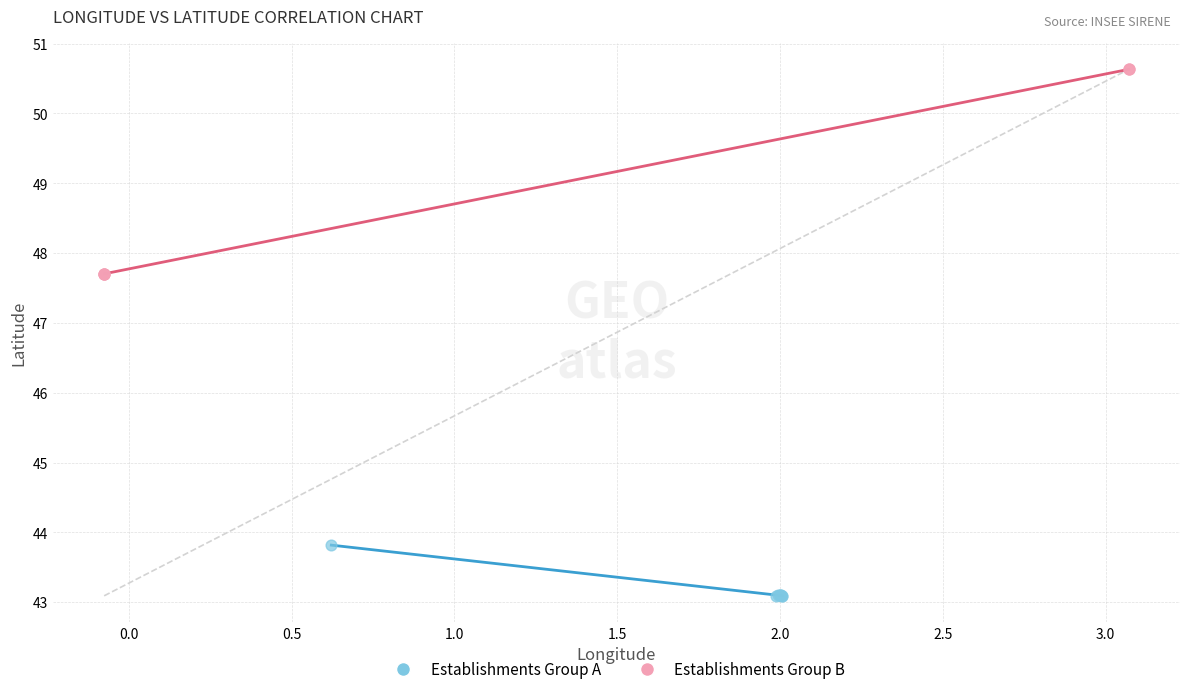

Which series reaches the maximum Y coordinate?

Establishments Group B